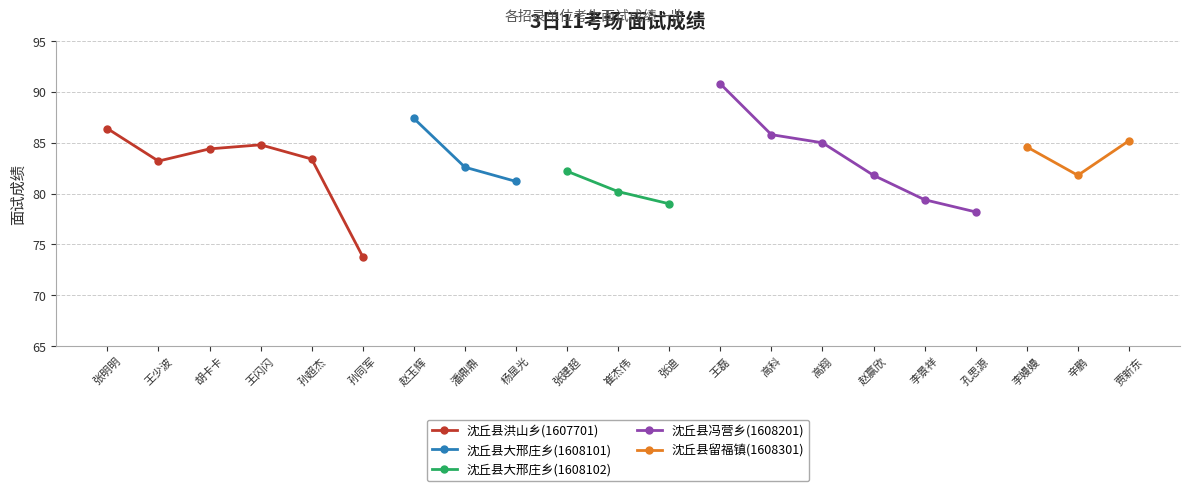

What is the change in value from 赵玉辉 to 杨显光?

-6.2